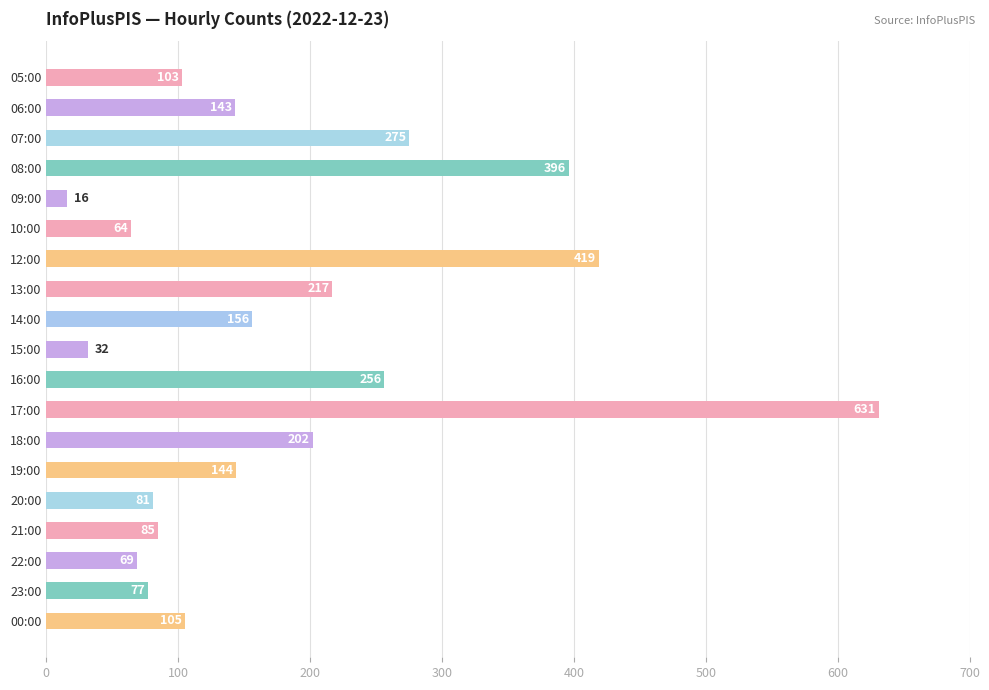

What is the change in value from 19:00 to 22:00?

-75